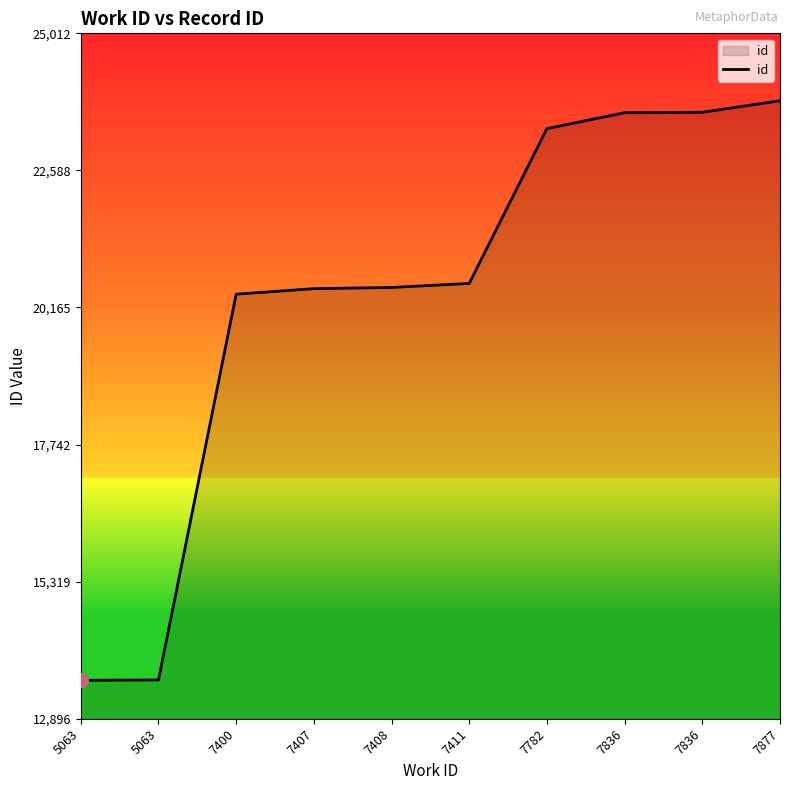

List the labels in order of value, largest first.

7877, 7836, 7836, 7782, 7411, 7408, 7407, 7400, 5063, 5063